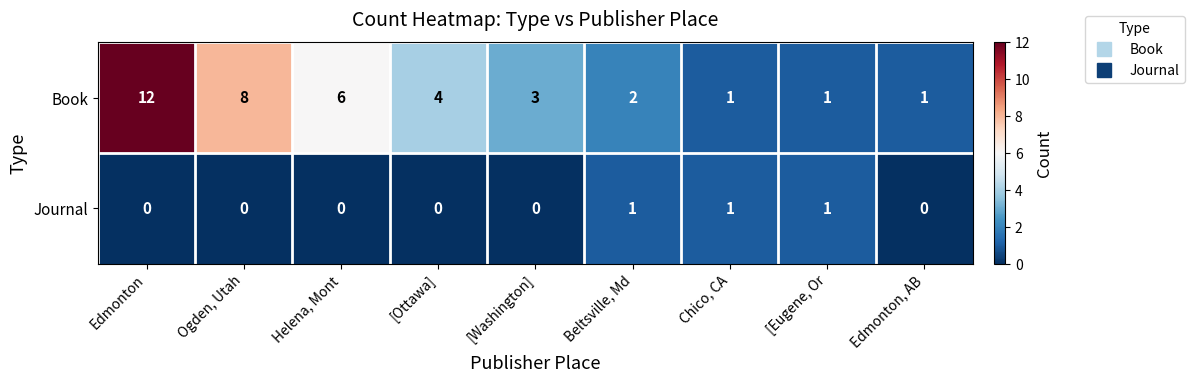

Rank the series by their average value, from highest to lowest.

Book, Journal